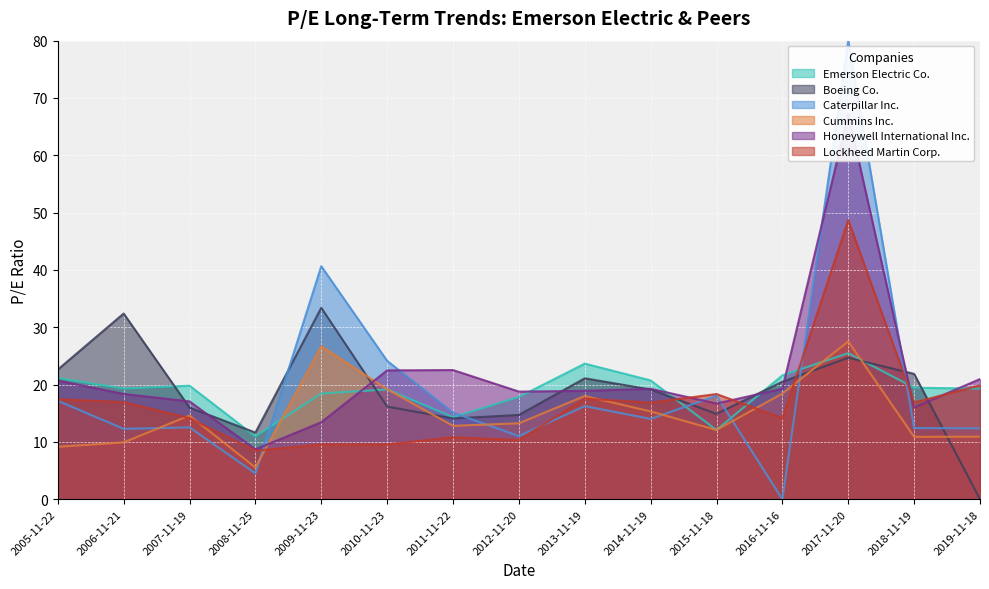

What is the greatest value displayed?

80.0